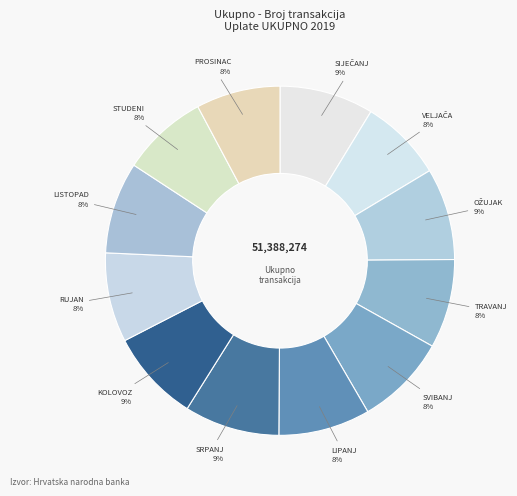

True or false: RUJAN accounts for 1% of the total.

False